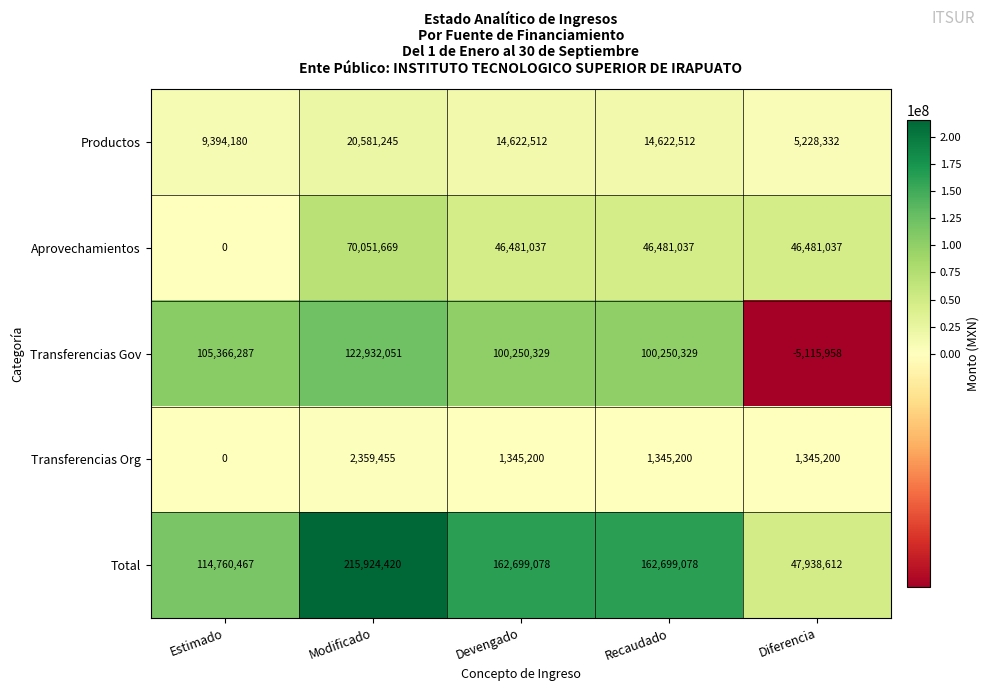

Which category has the highest value across all series?

Modificado